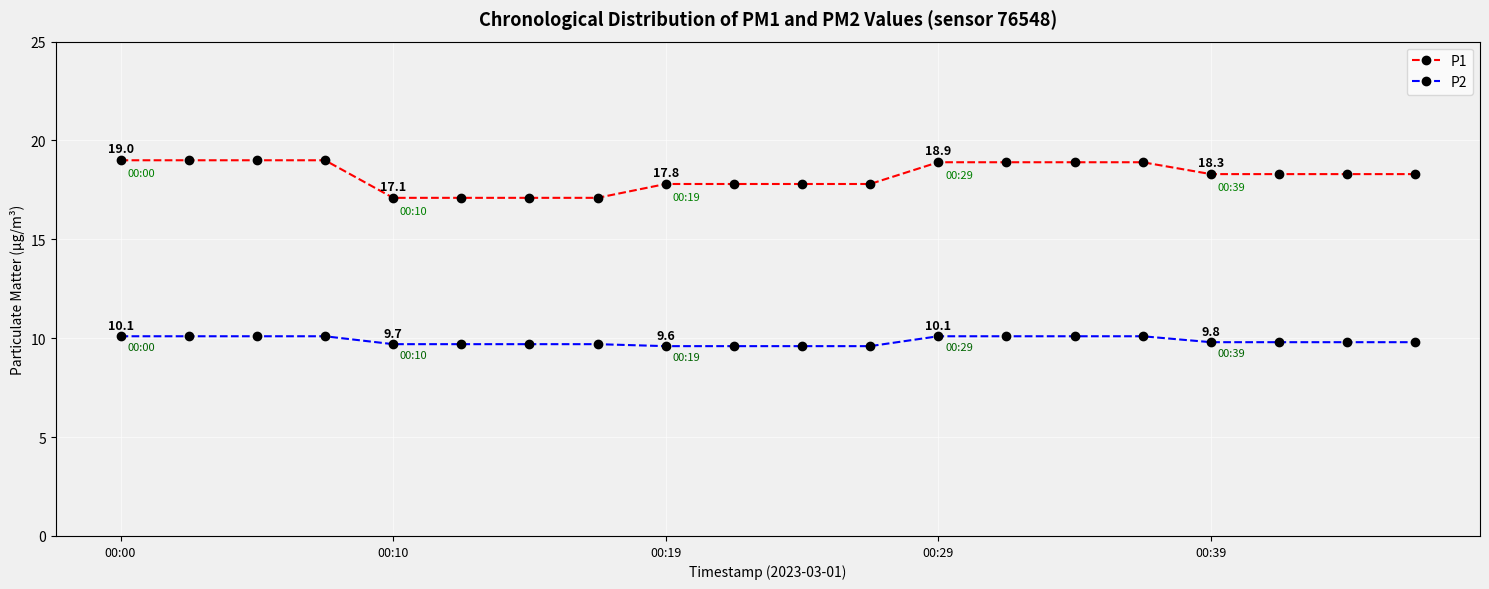

True or false: P2 and P1 cross at least once.

False